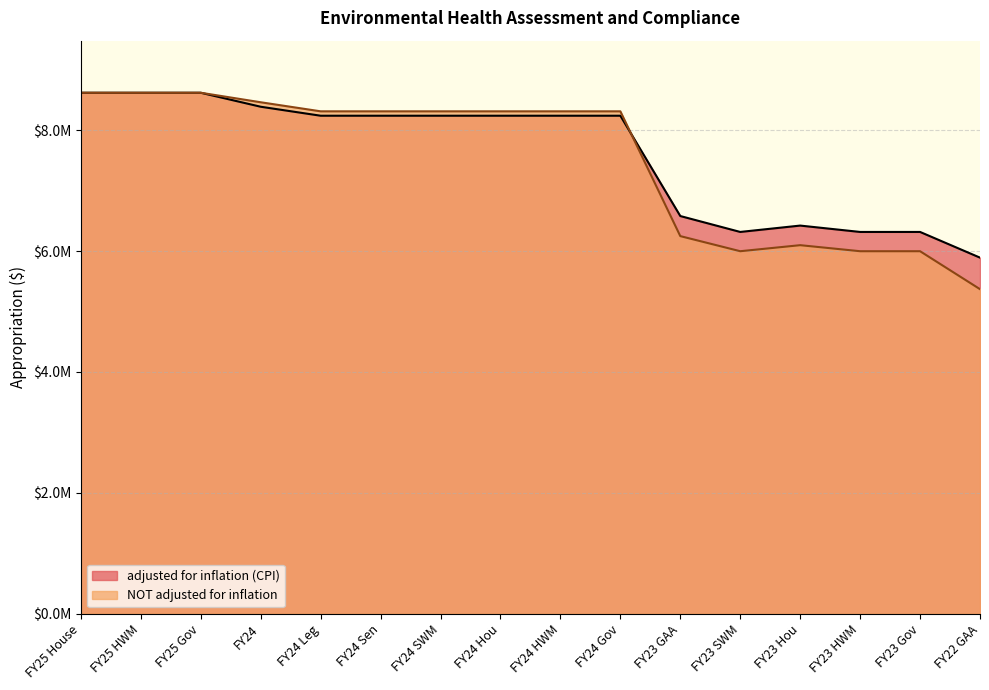

Does the chart display data point markers on the line(s)?

No